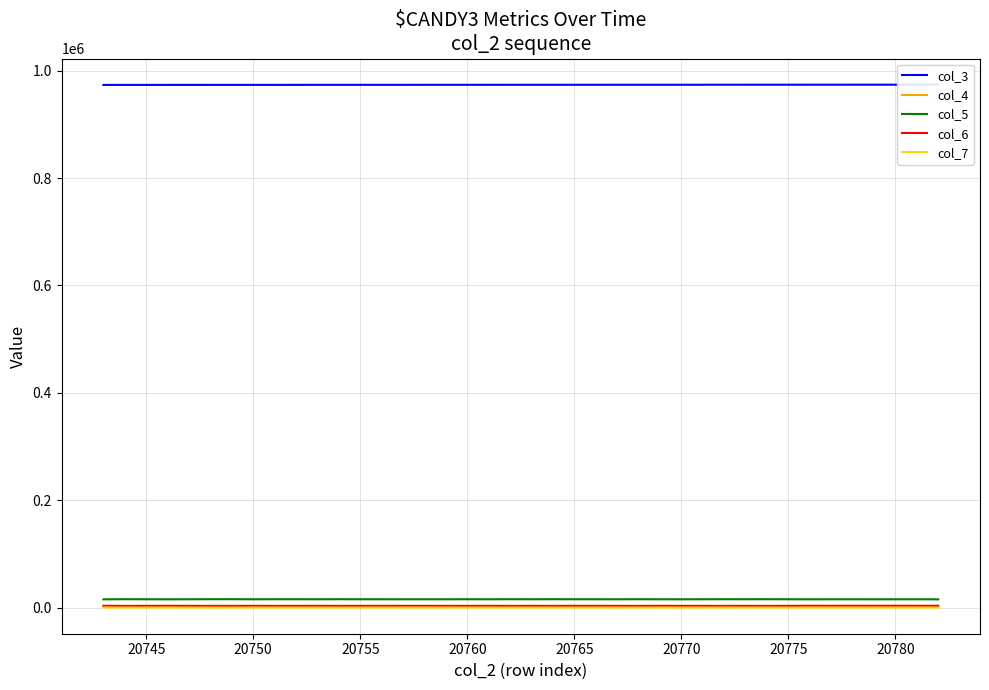

What is the sum of all col_3 values?

38948681